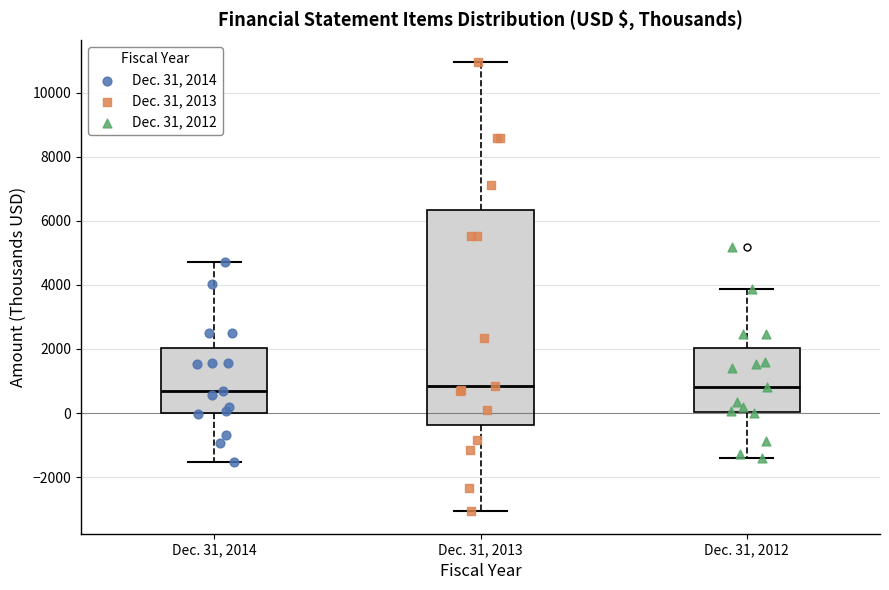

Where does the upper whisker of the box for Dec. 31, 2012 end on the y-axis? The values are not printed on the chart, so give them approximately, as read against the axis.

3800